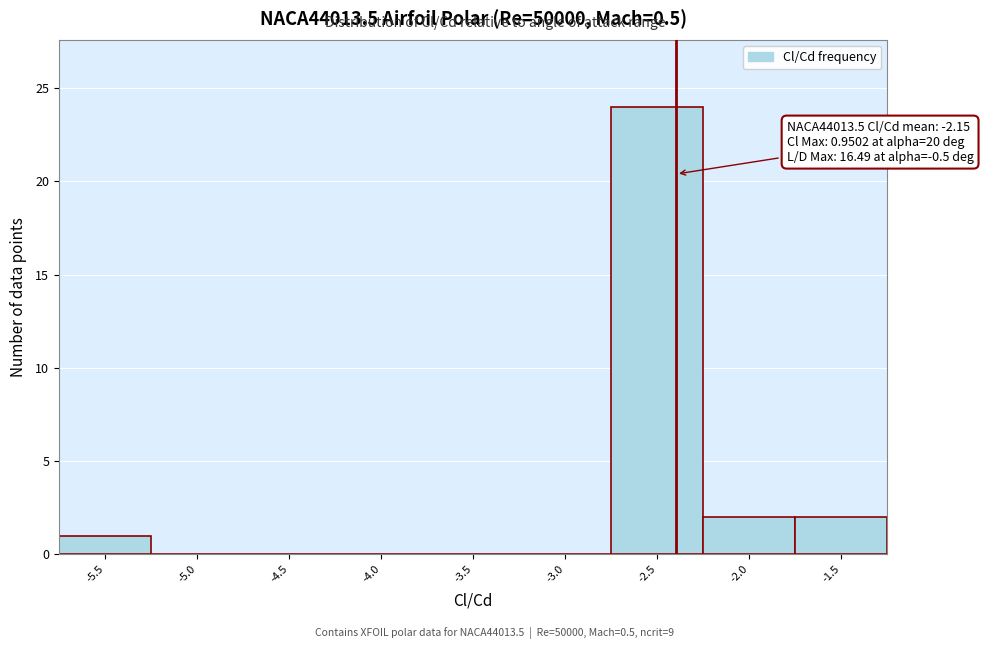

Reading right to left, list all the values displayed in this chart.

-1.5=2	-2.0=2	-2.5=24	-3.0=0	-3.5=0	-4.0=0	-4.5=0	-5.0=0	-5.5=1